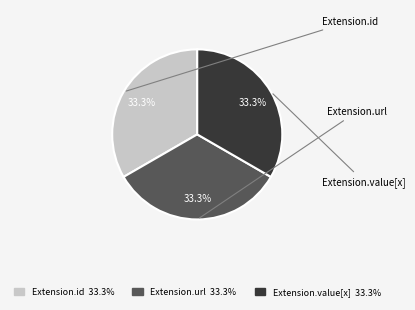

Is there any slice that represents more than half of the pie?

No